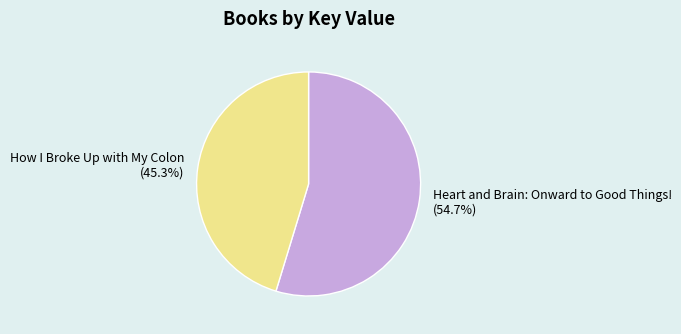

Rank the categories by value from lowest to highest.

How I Broke Up with My Colon, Heart and Brain: Onward to Good Things!